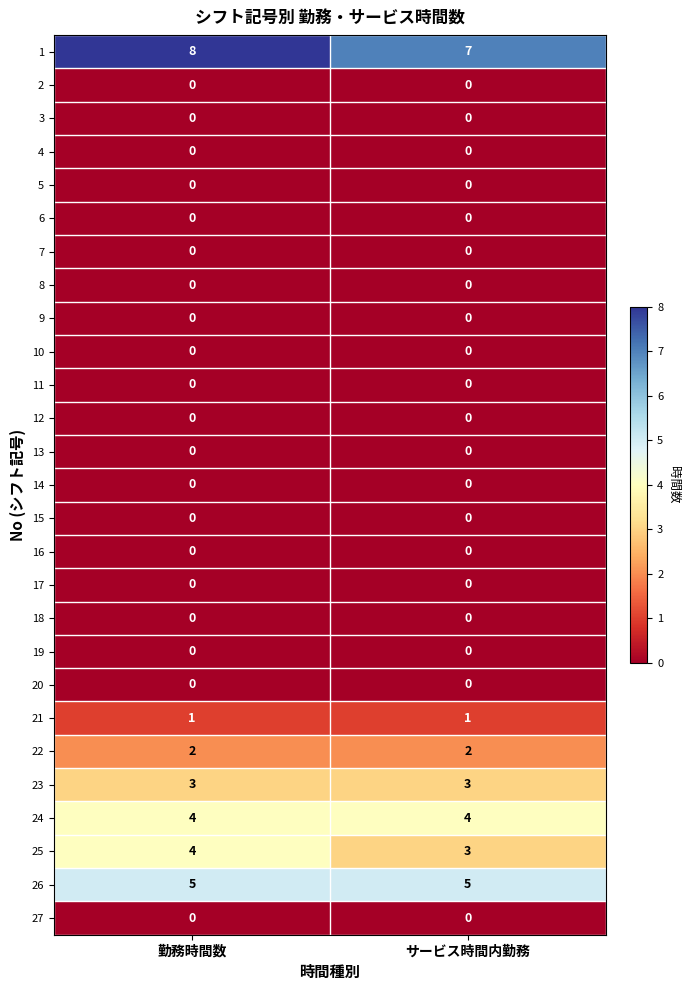

What is the sum of all 23 values?

6